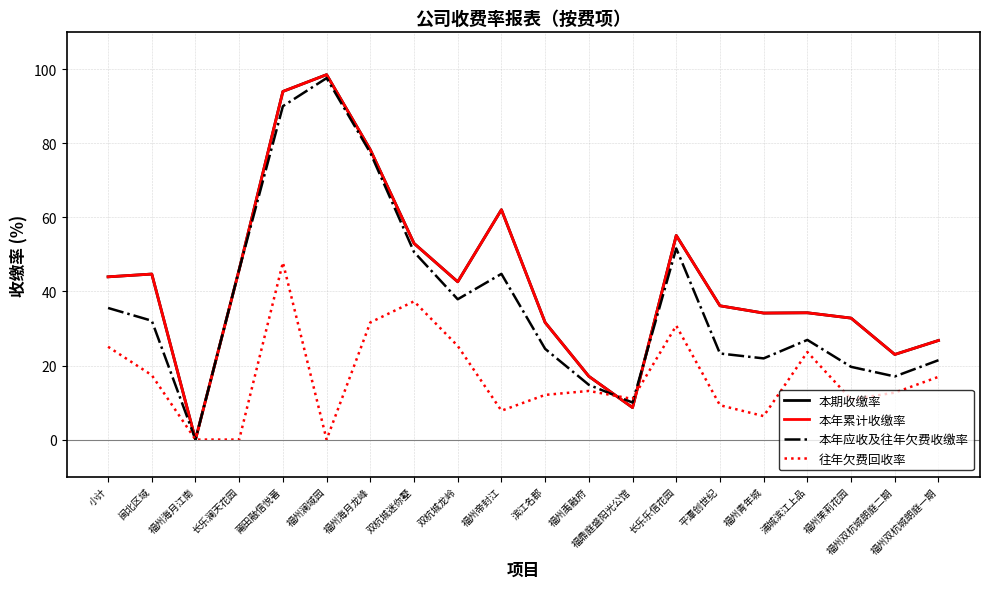

What is the label of the 15th point from the left?

平潭创世纪